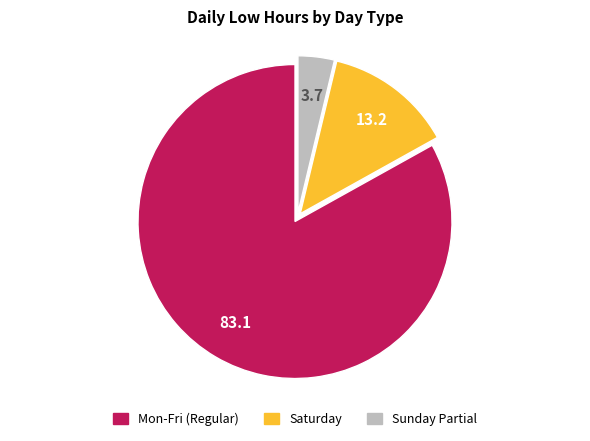

Is there any slice that represents more than half of the pie?

Yes